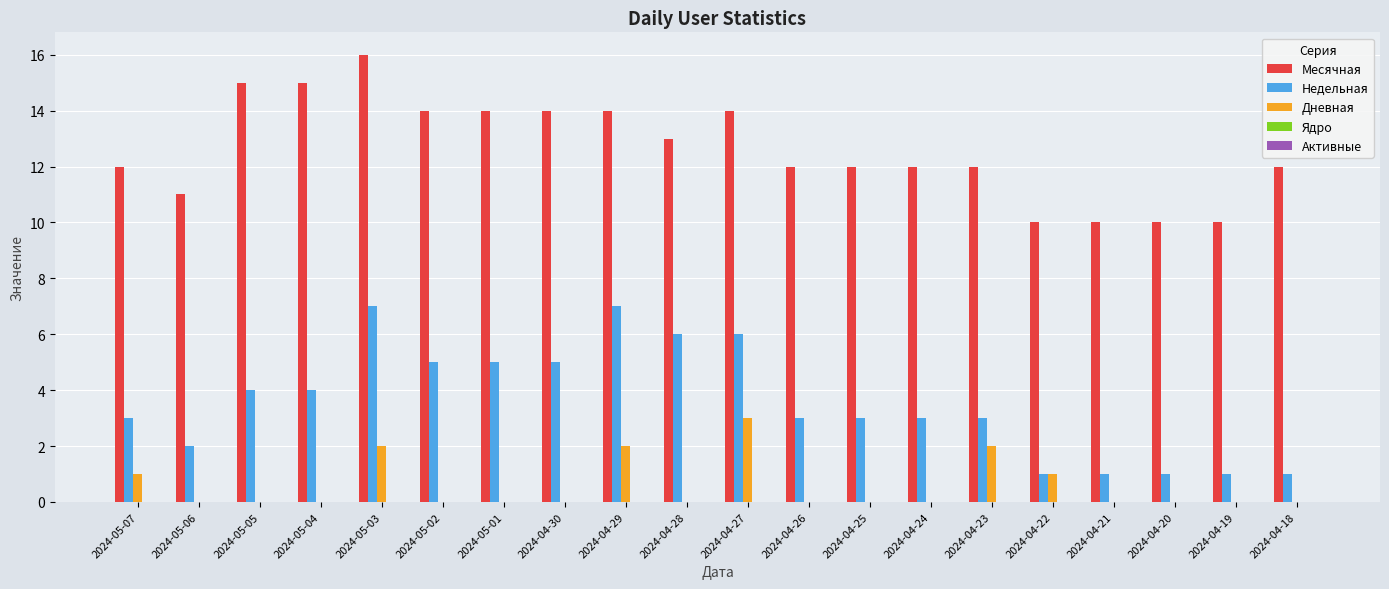

What is the average value of the Месячная series?

13